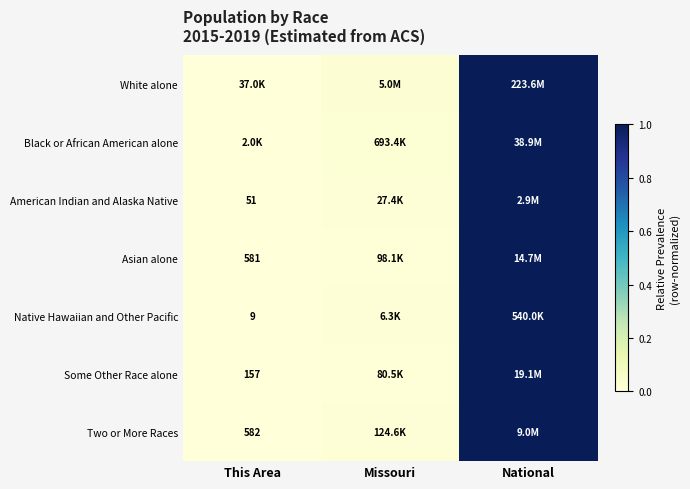

Between This Area and Missouri, which series saw the biggest shift?

White alone